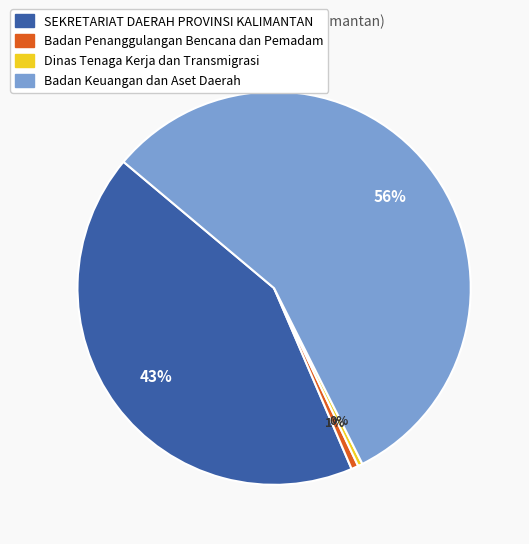

How many slices are in this pie chart?

4